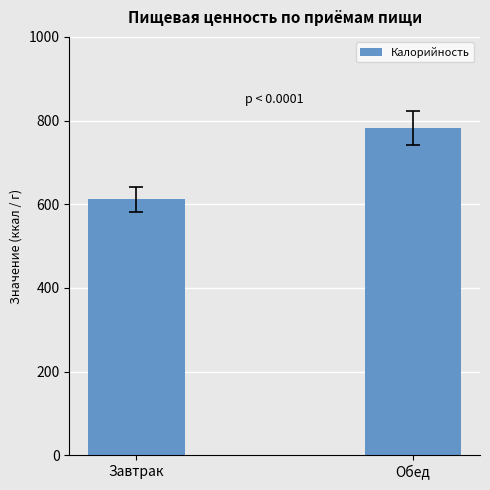

List the labels in order of value, smallest first.

Завтрак, Обед